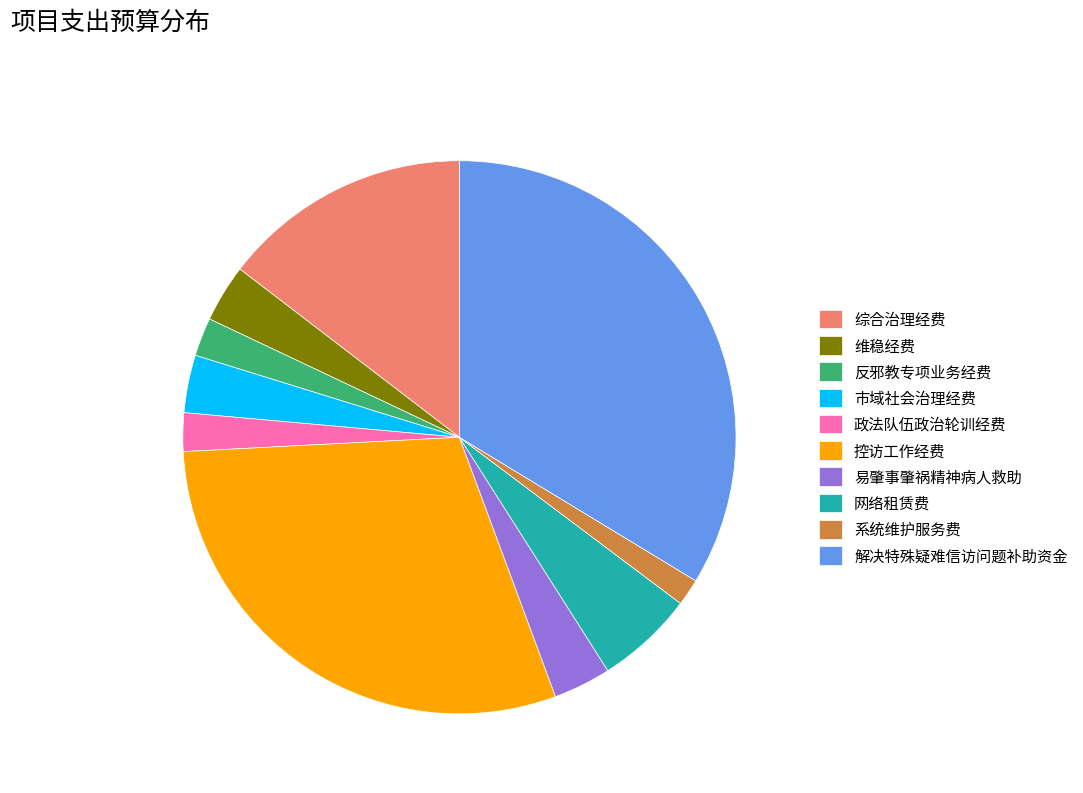

Which category has the biggest portion of the pie?

解决特殊疑难信访问题补助资金